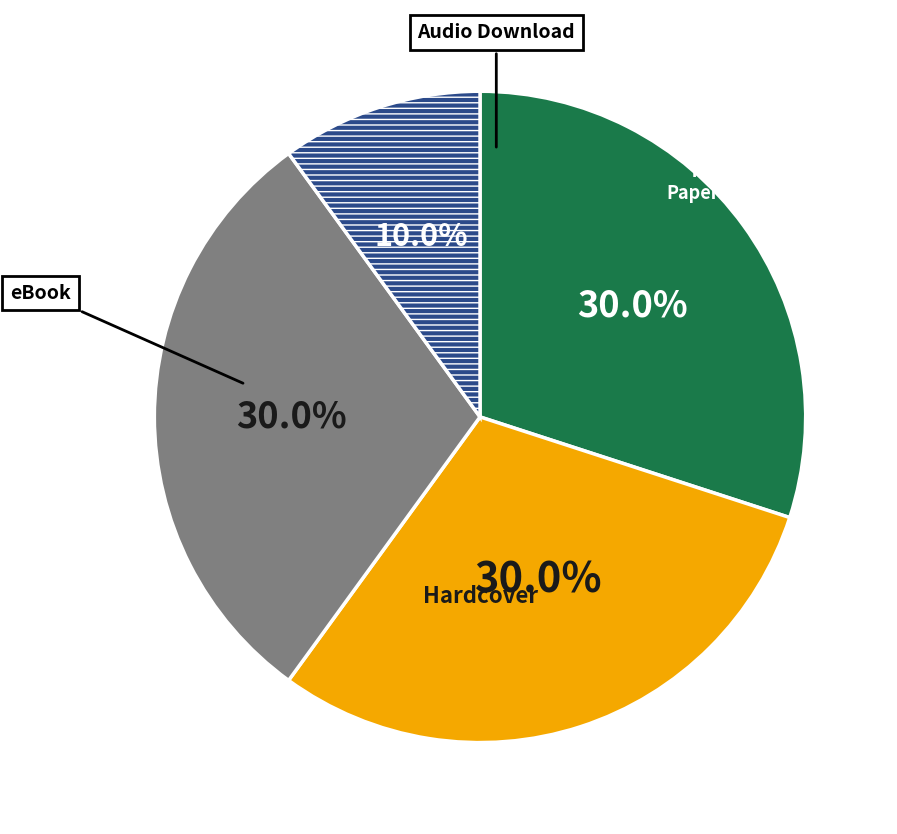

Does any single category account for the majority?

No